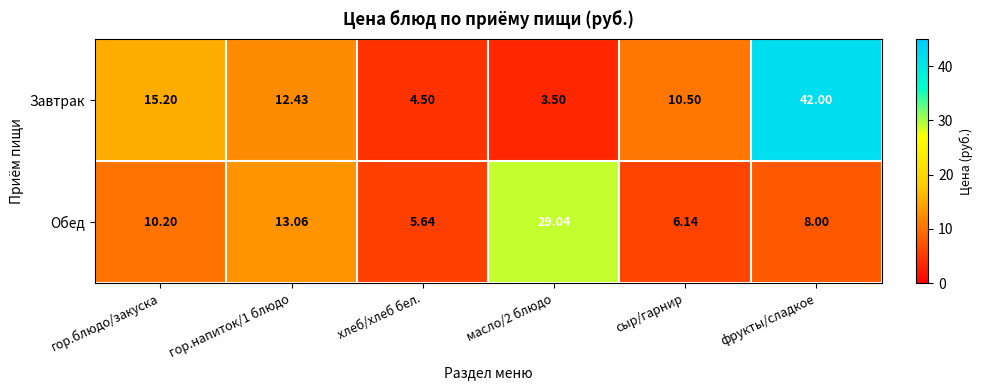

Which series has the widest spread of values?

Завтрак